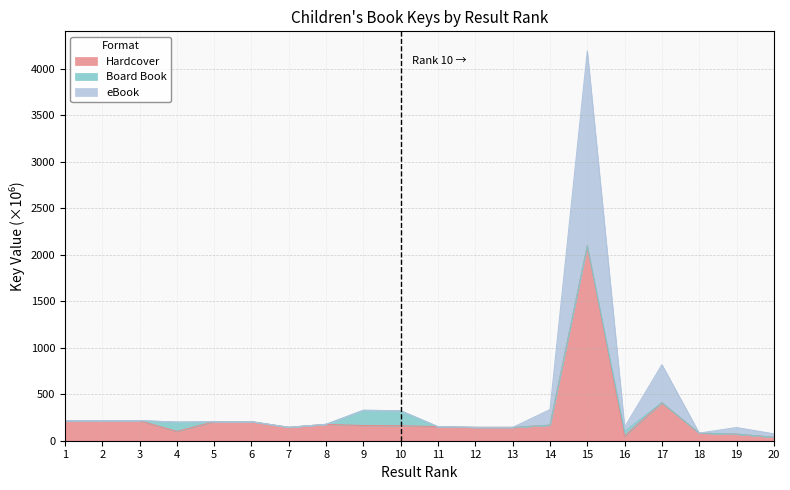

At which category does the chart reach its peak across all series?

15